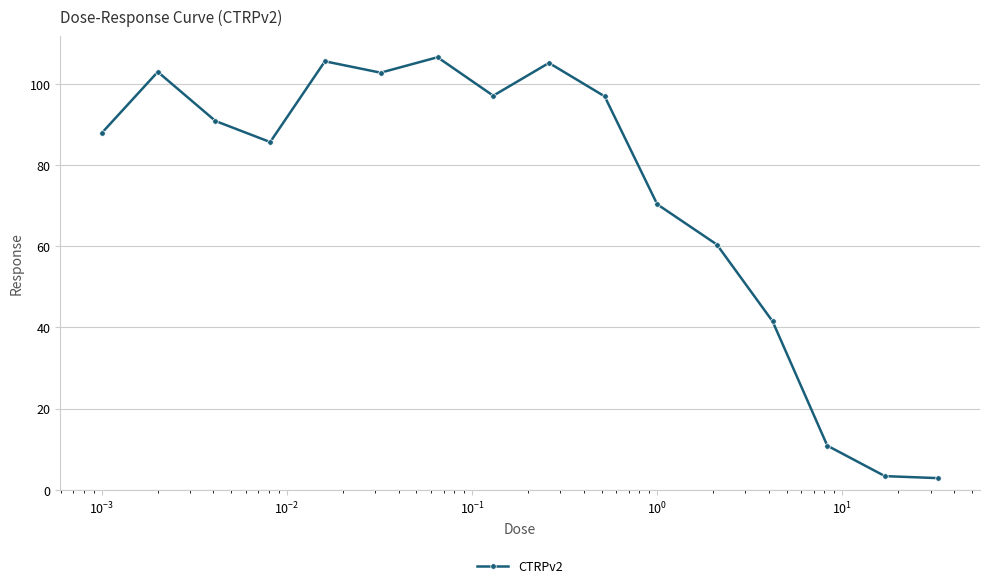

What is the sum of all values?

1170.2